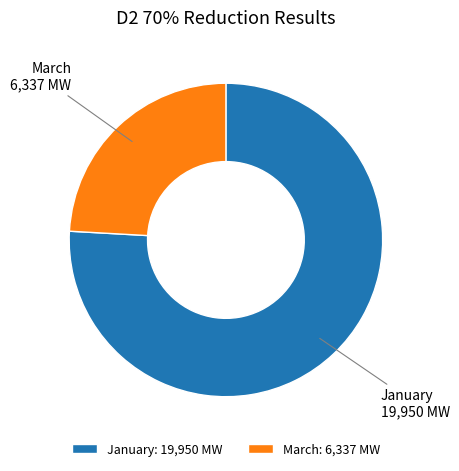

Does January represent more than half of the total?

Yes